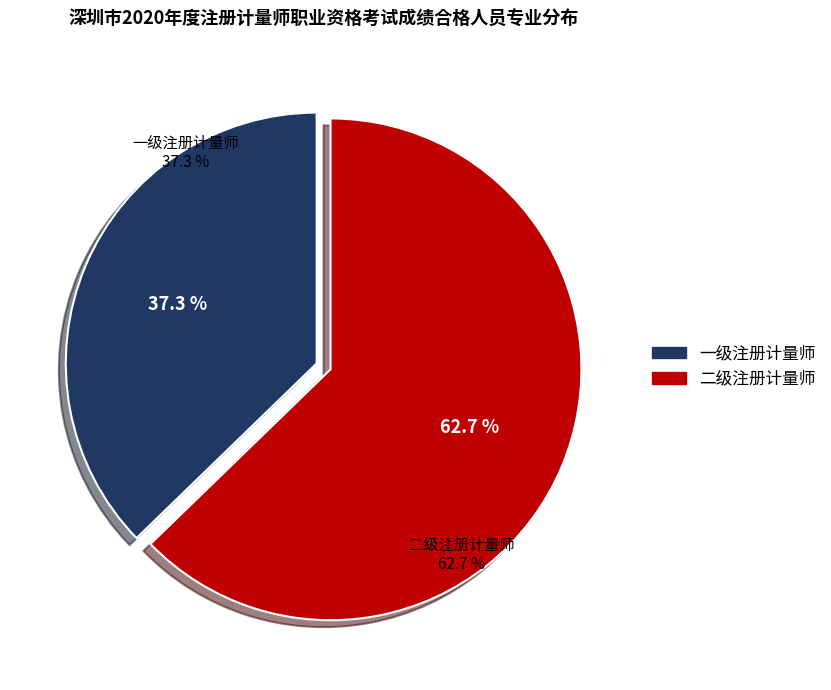

How many slices are in this pie chart?

2